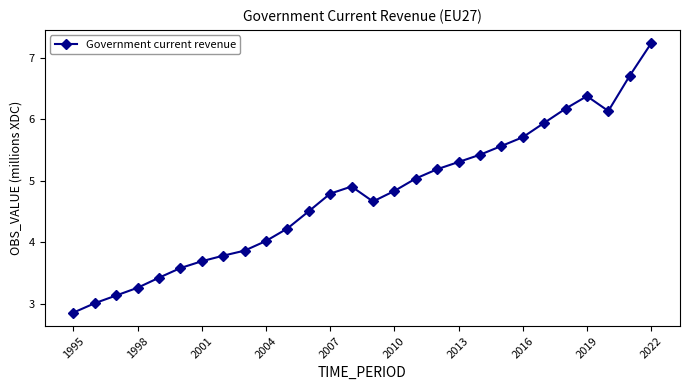

What is the smallest value displayed?

2.9